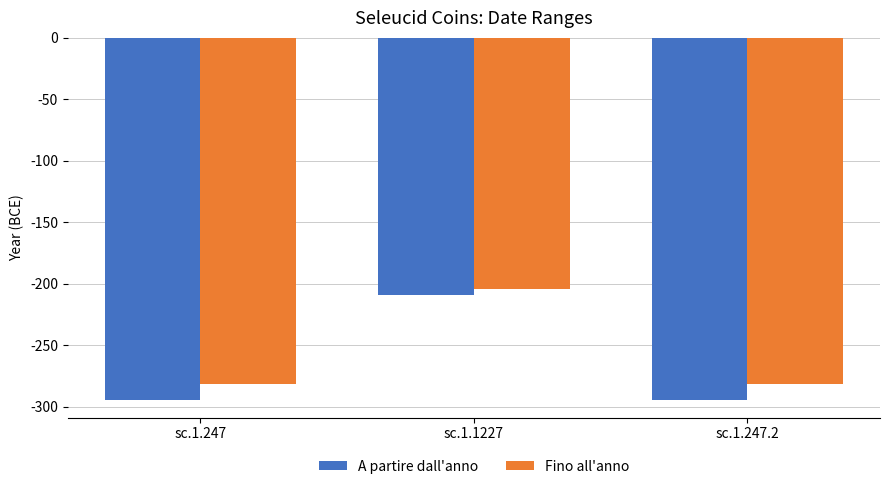

The Fino all'anno series shows -281 at sc.1.247.2. True or false?

True